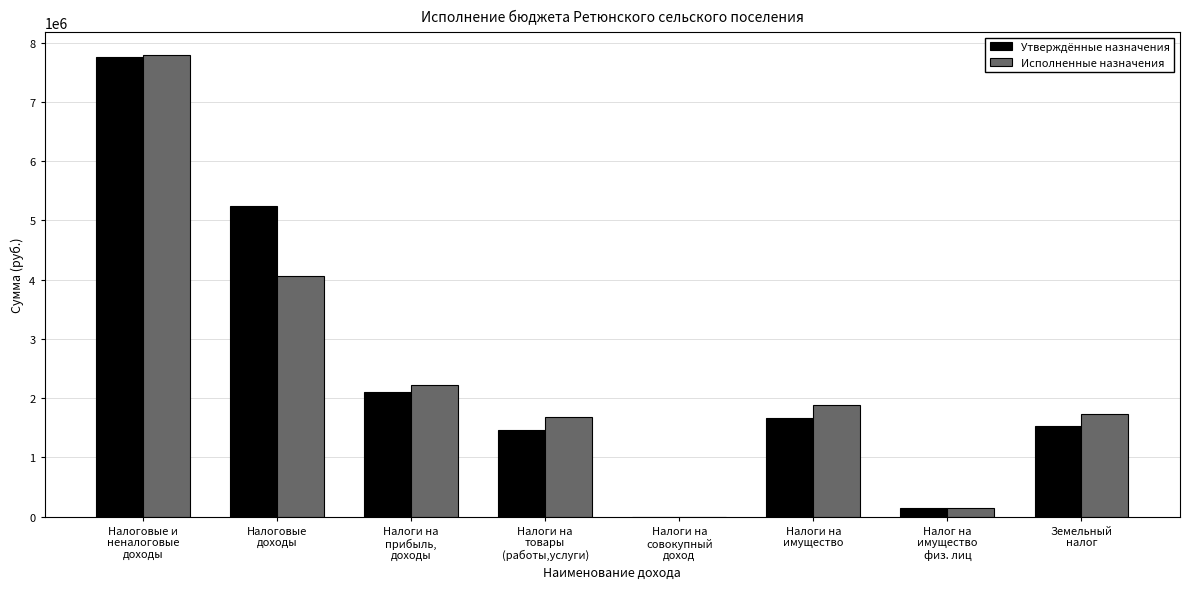

What is the greatest value displayed?

7786637.6